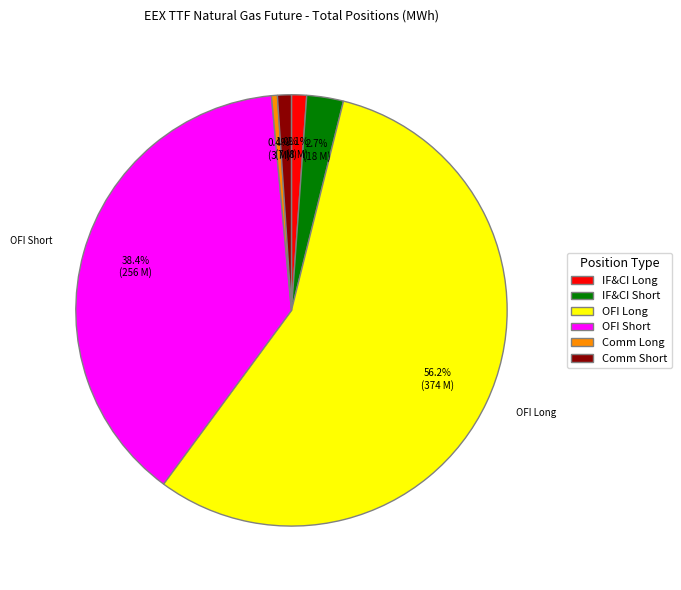

Is there any slice that represents more than half of the pie?

Yes